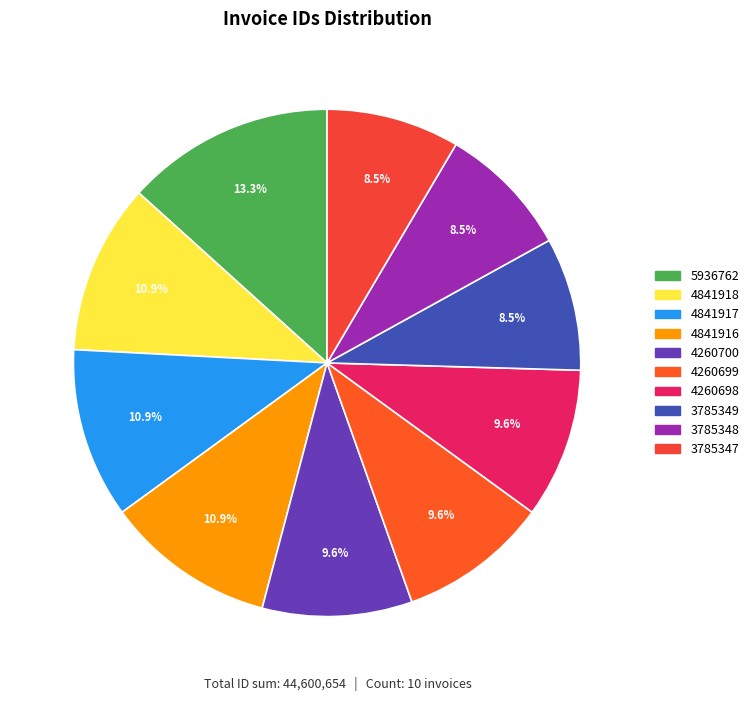

To the nearest percent, what is the average slice percentage?

10%